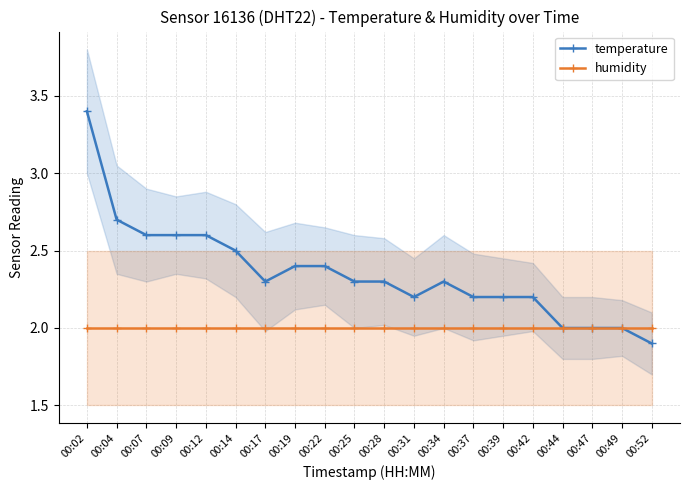

At which label does temperature reach its peak?

00:02